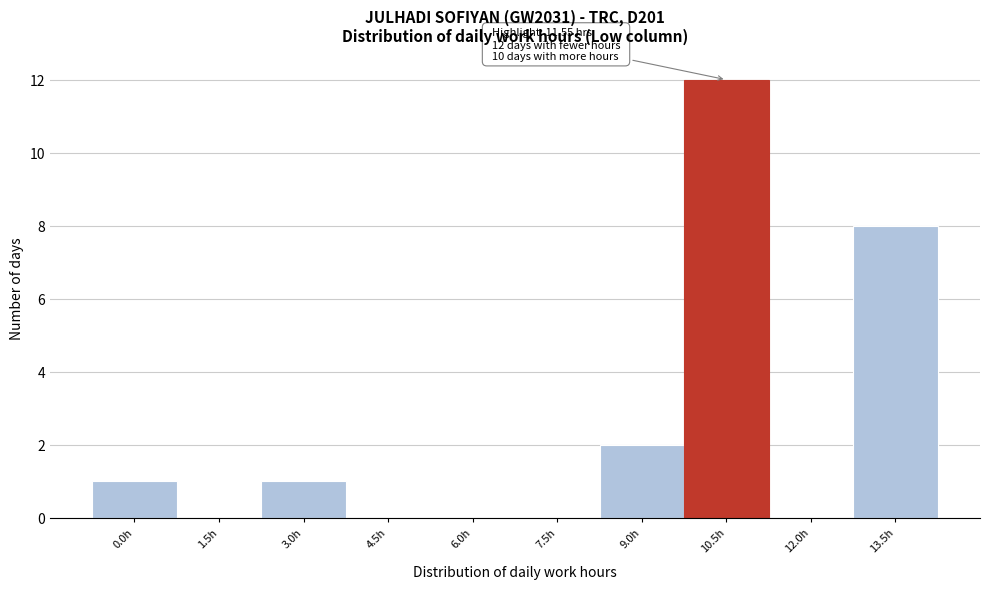

Reading right to left, what are all the values shown in this chart?

13.5h=8	12.0h=0	10.5h=12	9.0h=2	7.5h=0	6.0h=0	4.5h=0	3.0h=1	1.5h=0	0.0h=1